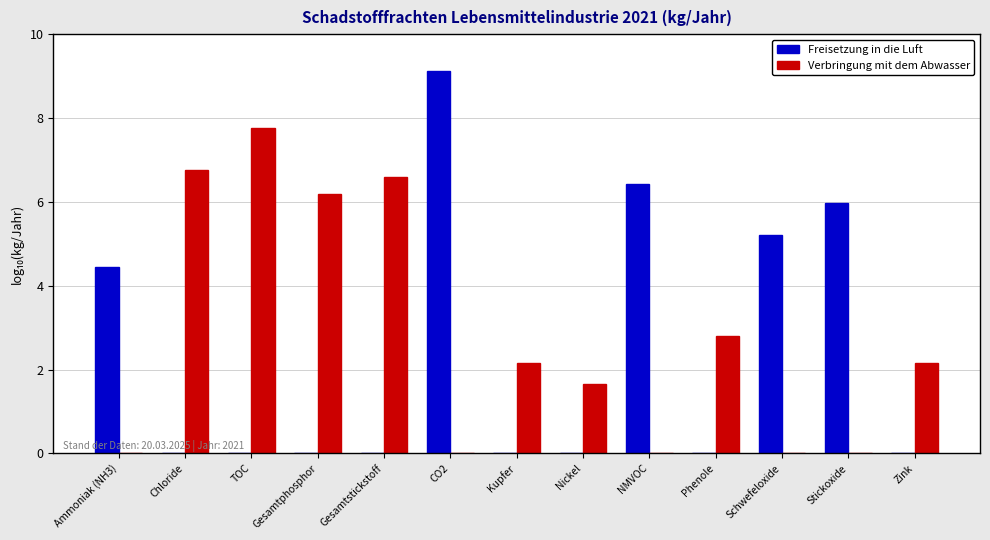

At which category does the chart reach its peak across all series?

CO2